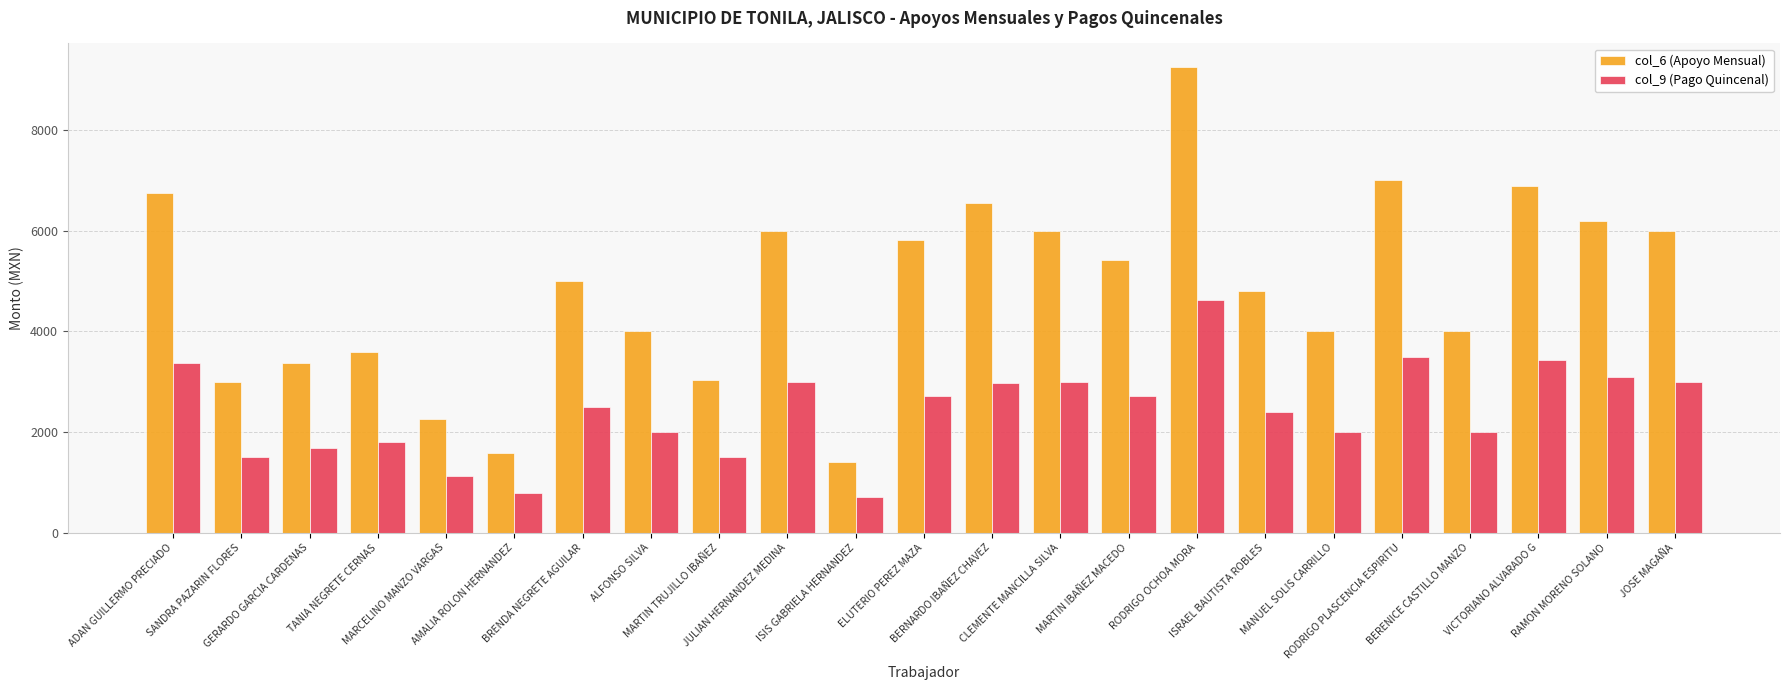

Where is col_6 (Apoyo Mensual) nearest to the value 5330?

MARTIN IBAÑEZ MACEDO